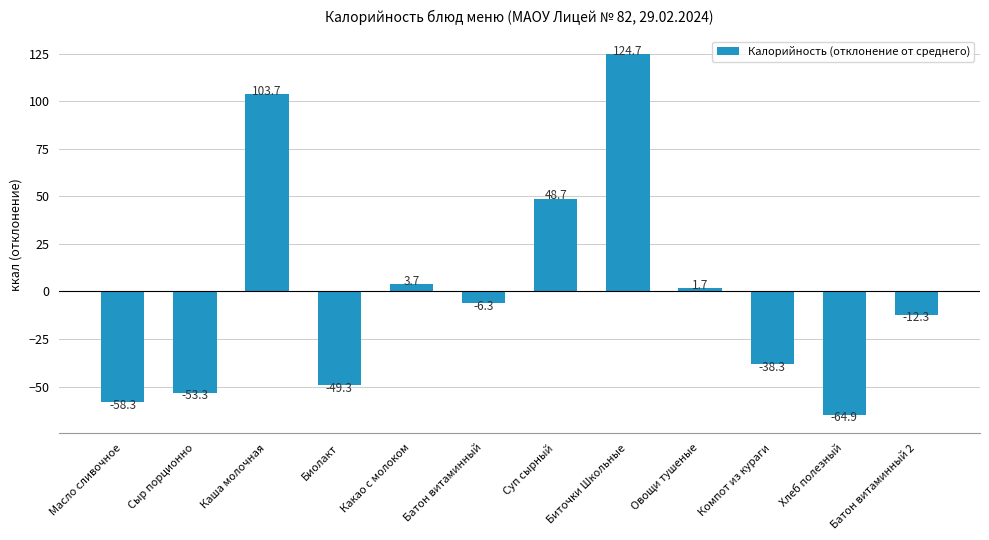

What is the minimum value shown in the chart?

-64.9